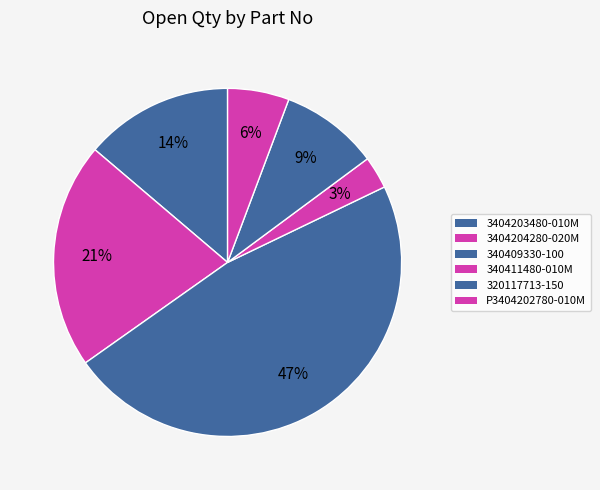

Count the number of slices in the pie.

6